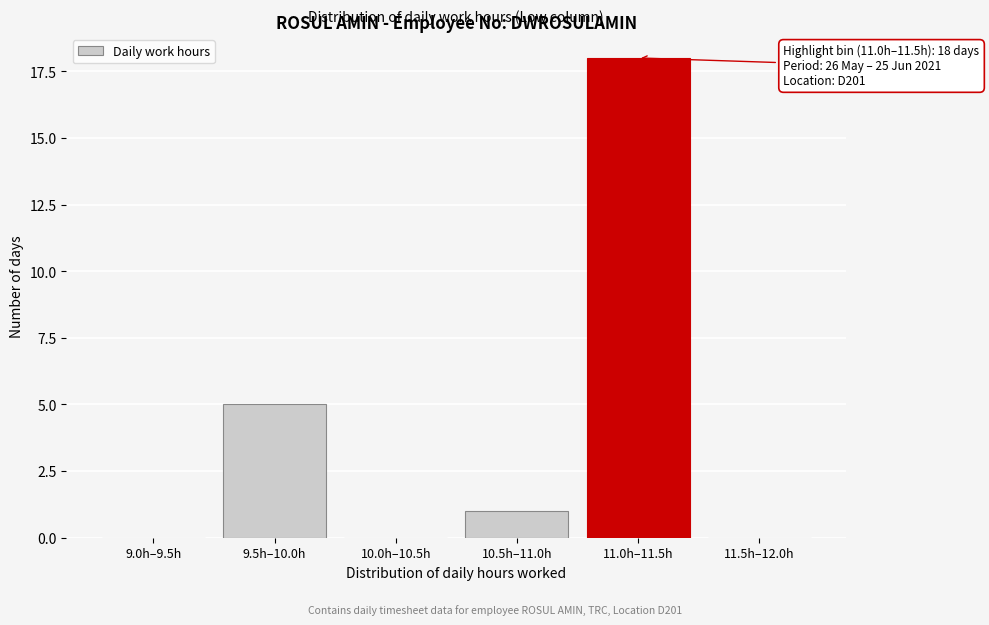

Reading right to left, list all the values displayed in this chart.

11.5h–12.0h=0	11.0h–11.5h=18	10.5h–11.0h=1	10.0h–10.5h=0	9.5h–10.0h=5	9.0h–9.5h=0